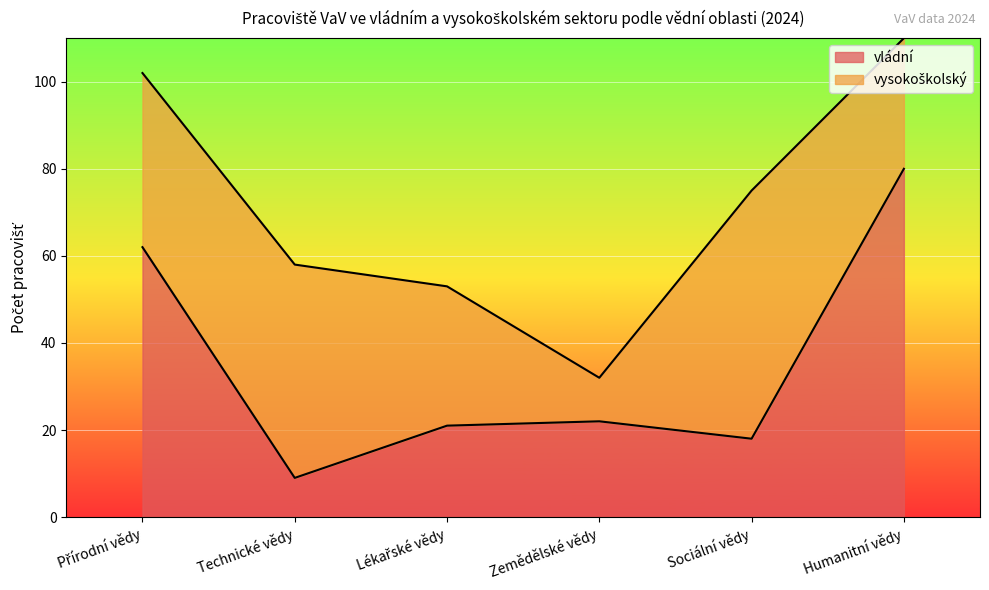

The value at Lékařské vědy is 29. True or false?

False